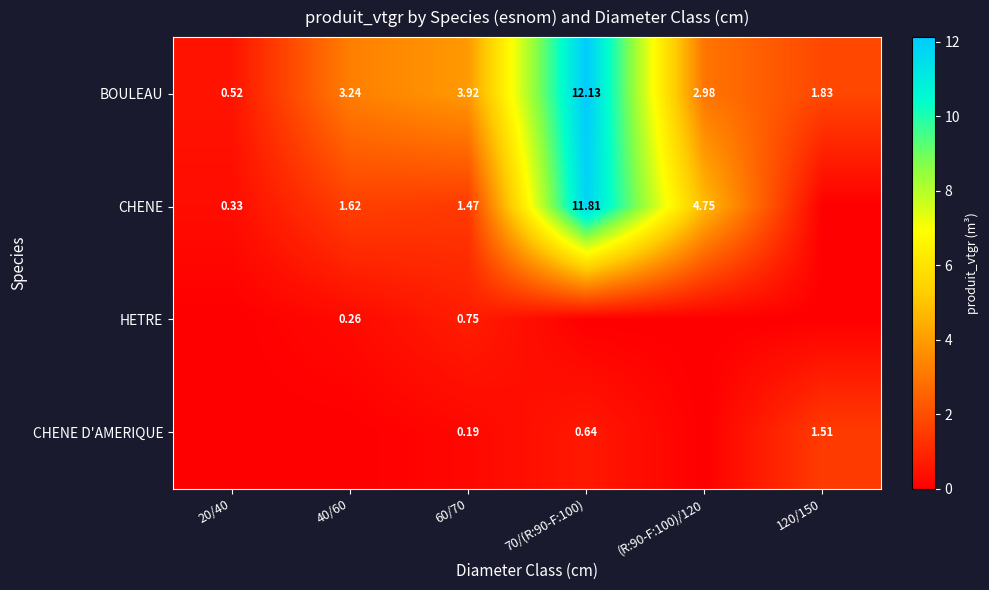

What is the spread (max minus min) of values at (R:90-F:100)/120?

4.8